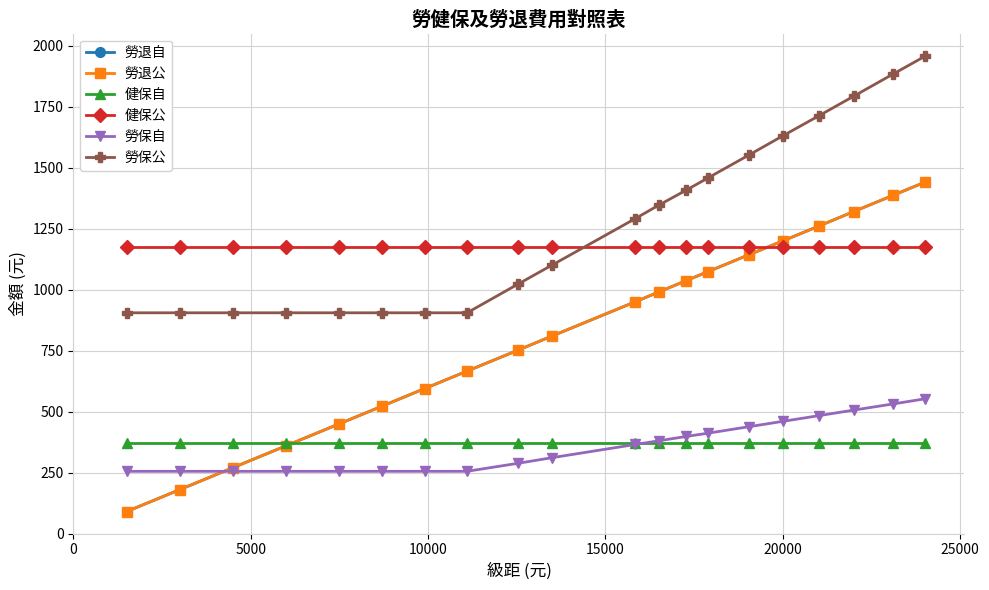

Reading left to right, transcribe all the data shown in this chart.

勞退自: 90	180	270	360	450	522	594	666	752	810	950	990	1037	1073	1143	1200	1260	1320	1386	1440
勞退公: 90	180	270	360	450	522	594	666	752	810	950	990	1037	1073	1143	1200	1260	1320	1386	1440
健保自: 372	372	372	372	372	372	372	372	372	372	372	372	372	372	372	372	372	372	372	372
健保公: 1176	1176	1176	1176	1176	1176	1176	1176	1176	1176	1176	1176	1176	1176	1176	1176	1176	1176	1176	1176
勞保自: 255	255	255	255	255	255	255	255	288	311	365	380	398	411	438	460	483	506	531	552
勞保公: 905	905	905	905	905	905	905	905	1023	1101	1291	1346	1408	1457	1552	1631	1712	1793	1883	1956